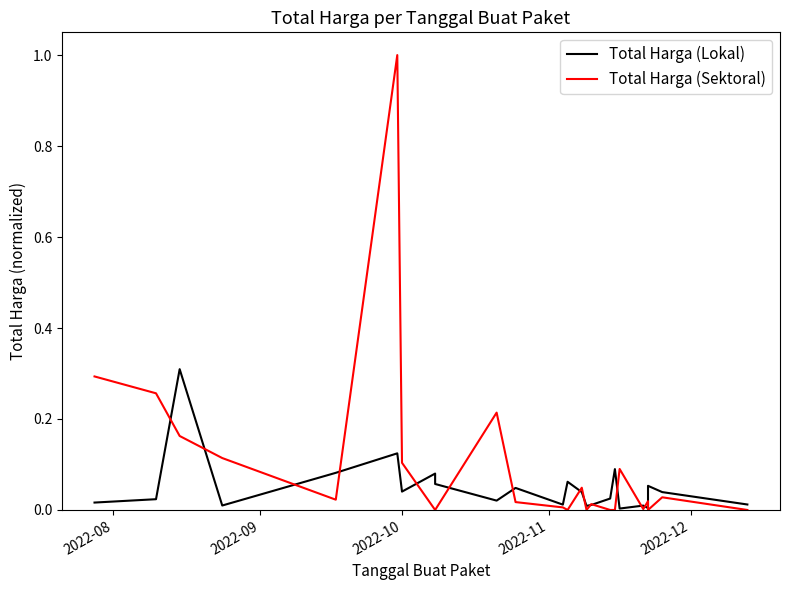

What is the spread (max minus min) of values at 2022-08?

0.3